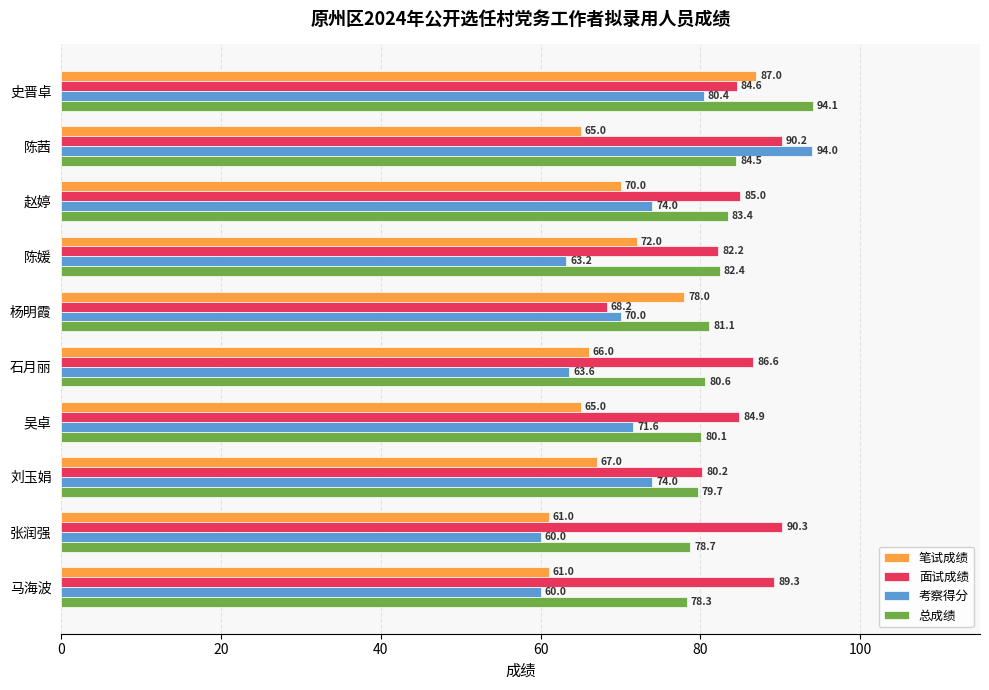

Is it true that 面试成绩 equals 125.6 at 史晋卓?

False